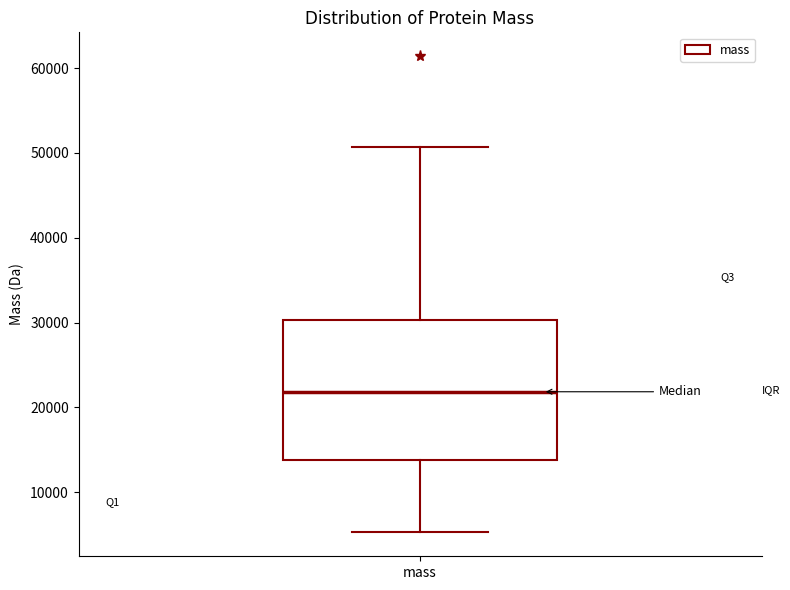

Transcribe this box plot: give where the median line is, the range the box spans, and where the two whiskers end, as read against the y-axis. The values are not printed on the chart, so give them approximately, as read against the axis.

median 22000, box 14000 to 30000, whiskers 5000 to 51000